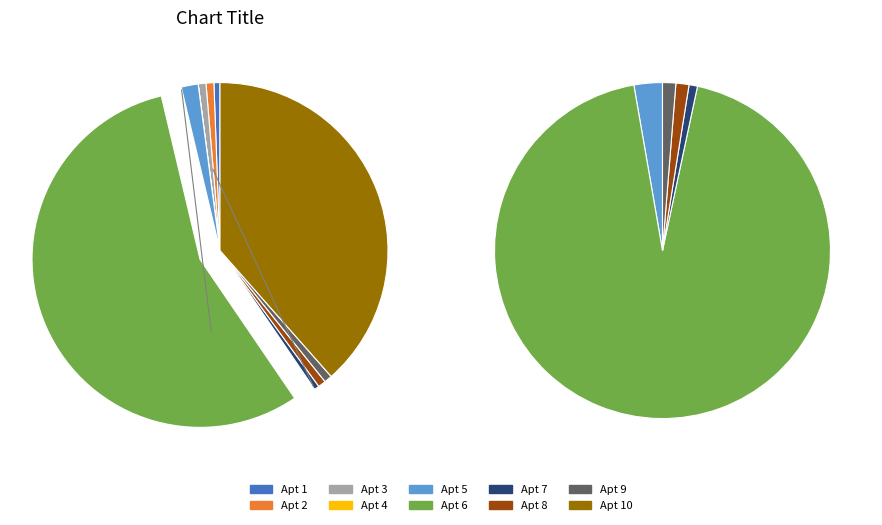

What is the smallest slice in the pie chart?

4